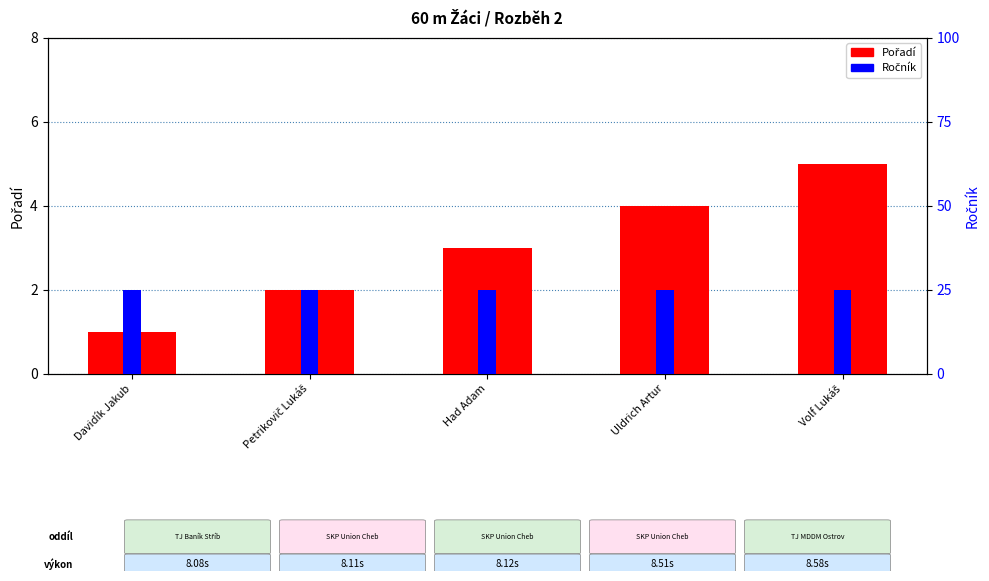

What is the smallest value displayed?

1